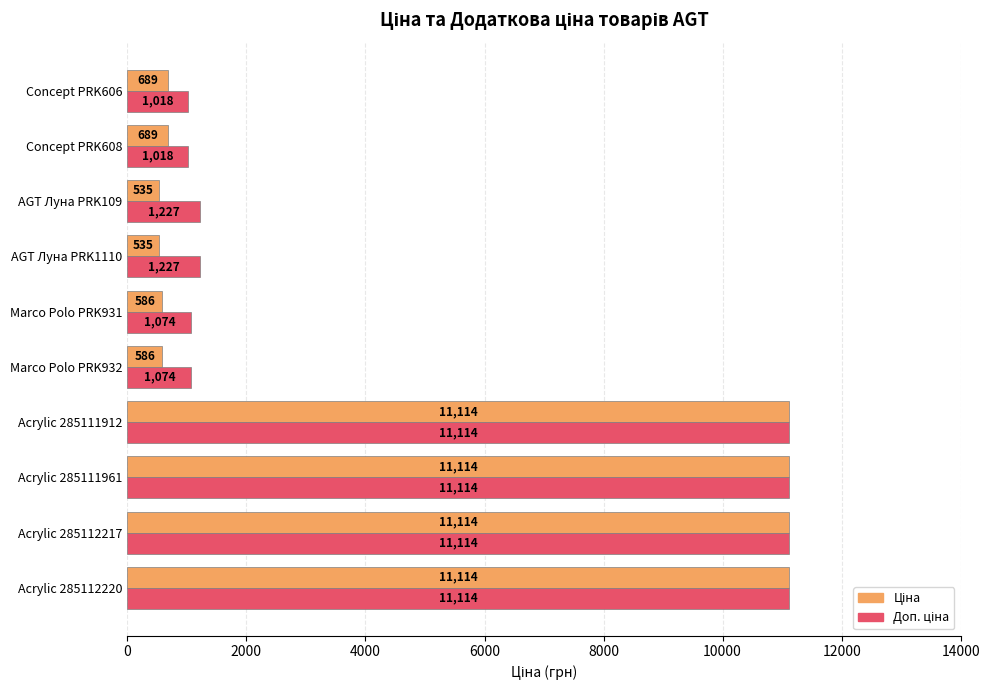

How many distinct data groups are displayed?

2